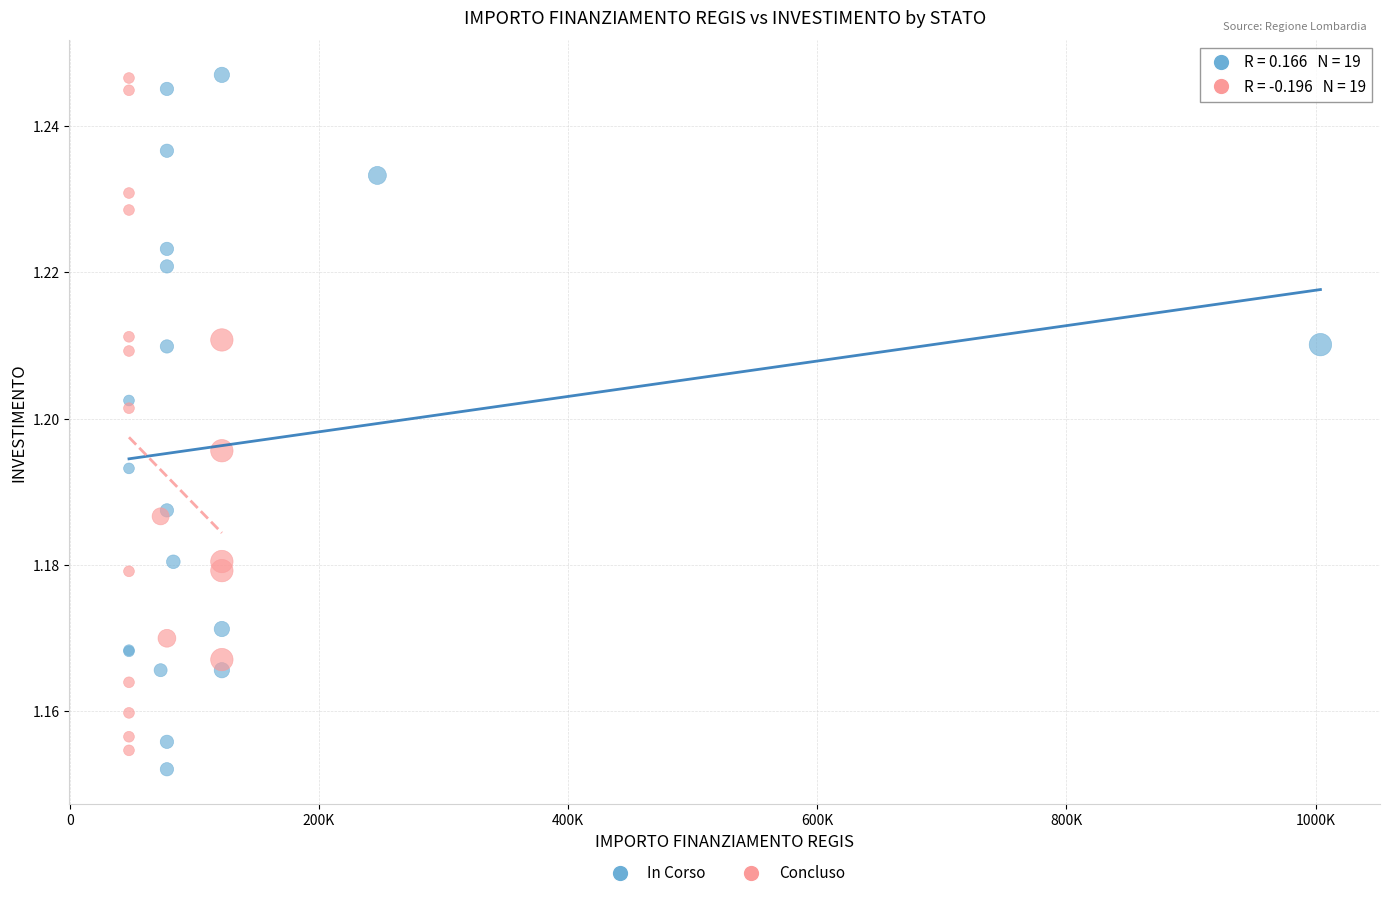

What are all the series names shown in the legend?

In Corso, Concluso